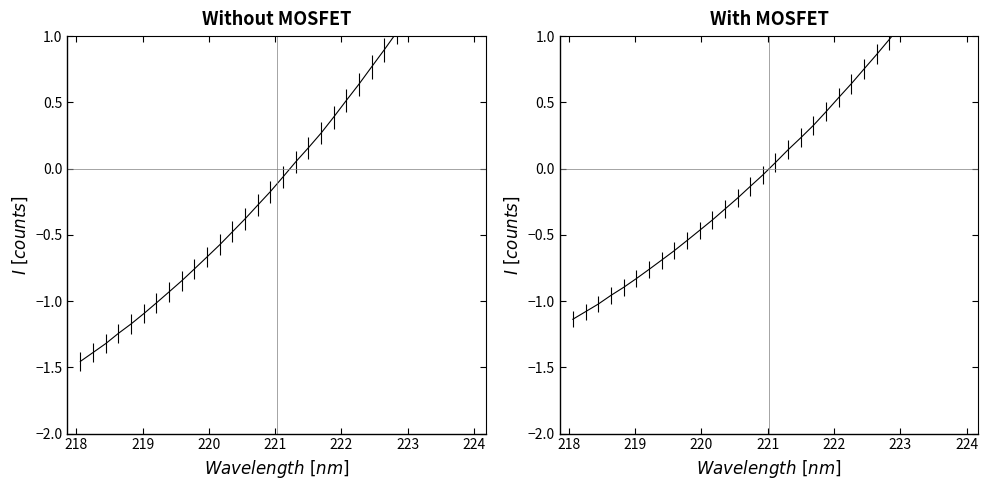

True or false: there are more than 1 points higher than both neighbors.

False